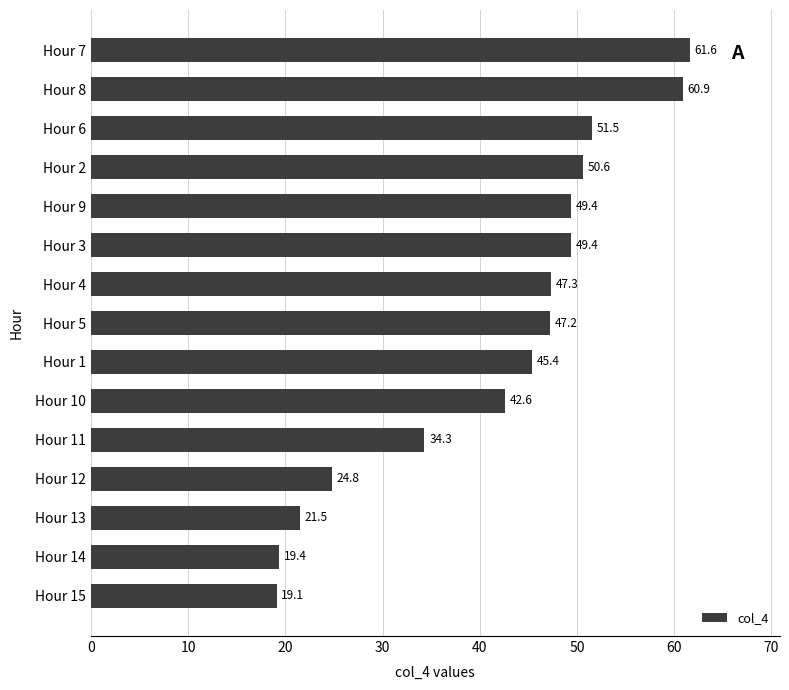

The chart shows a value of 89.5 at Hour 8. True or false?

False